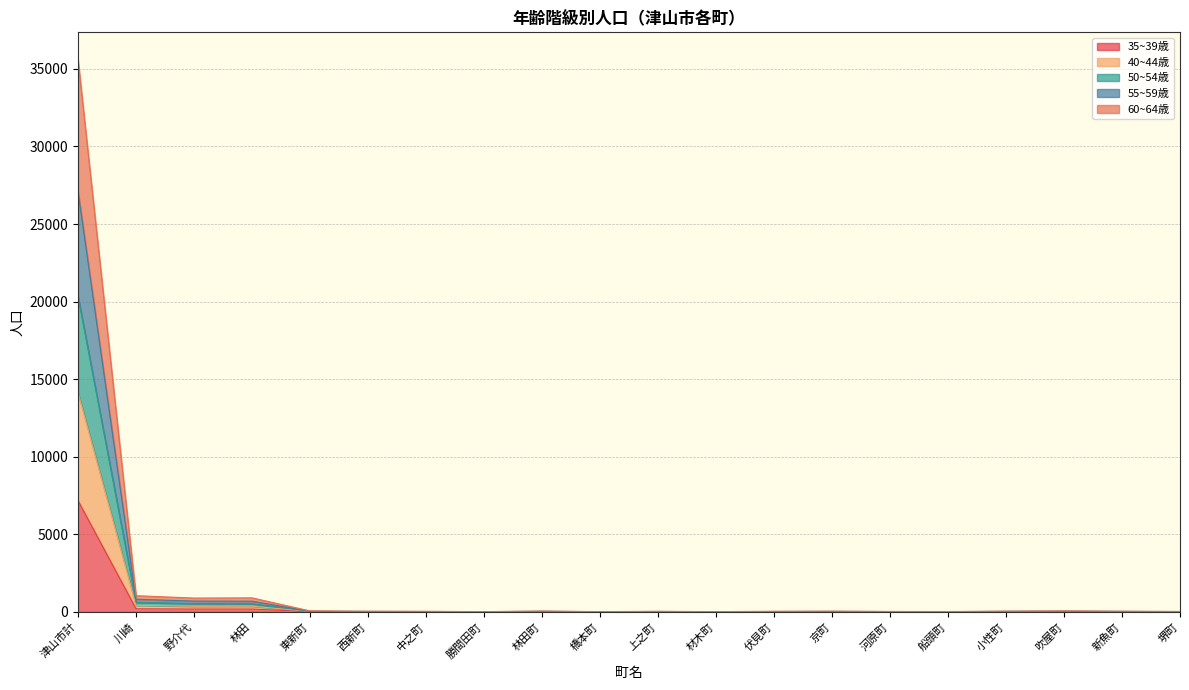

What is the total value across all series at 津山市計?

35578